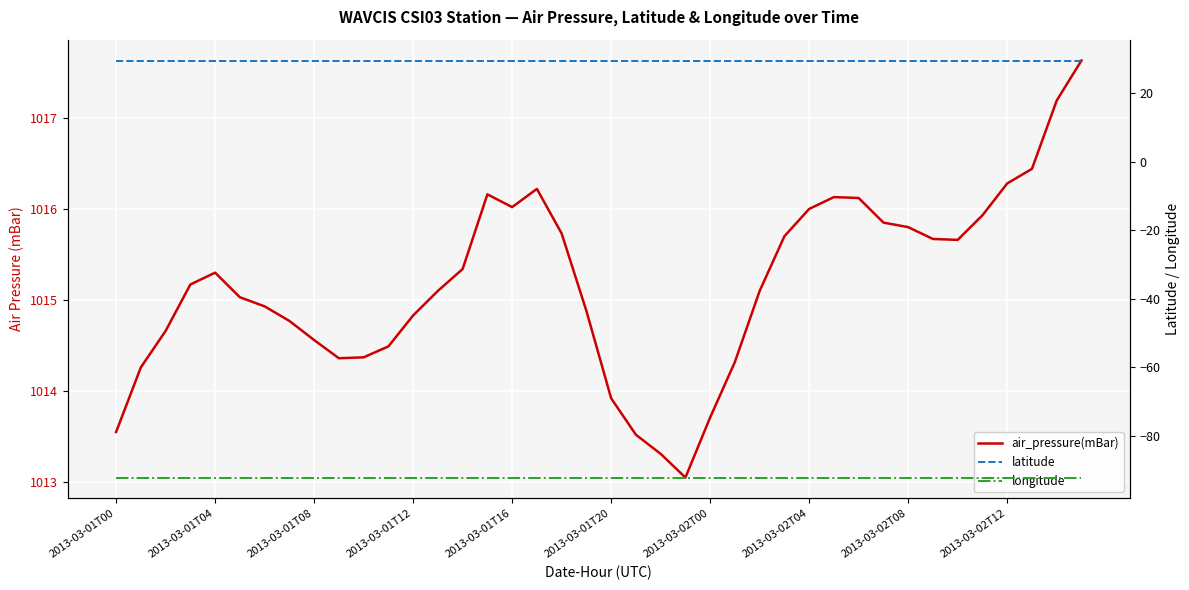

Which series changed the most between 24 and 33?

air_pressure(mBar)